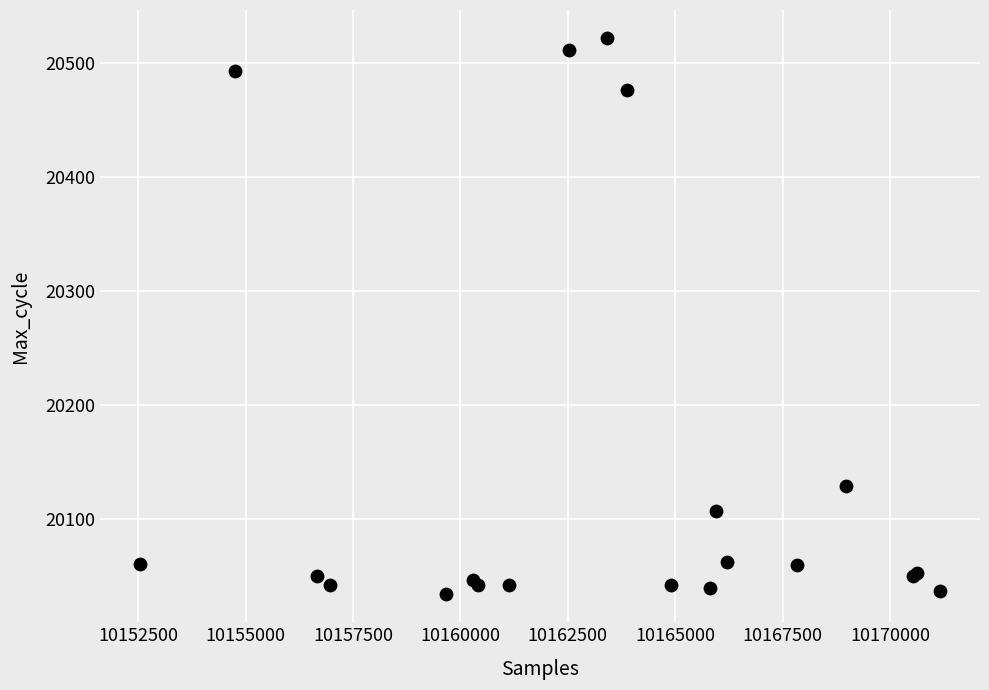

What Y value in the scatter plot is closest to 20278?

20129